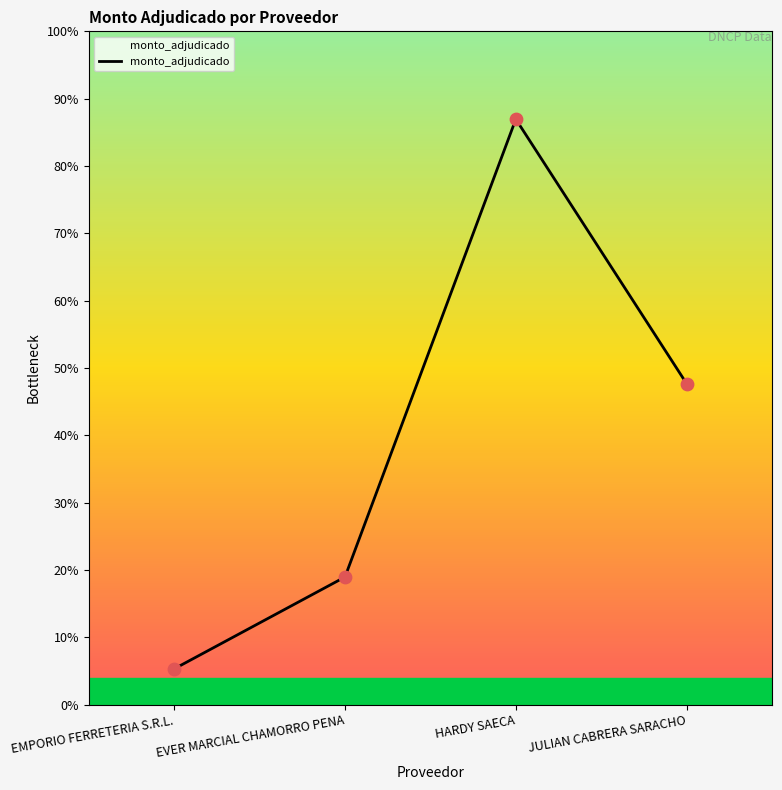

Which has a higher value, JULIAN CABRERA SARACHO or HARDY SAECA?

HARDY SAECA